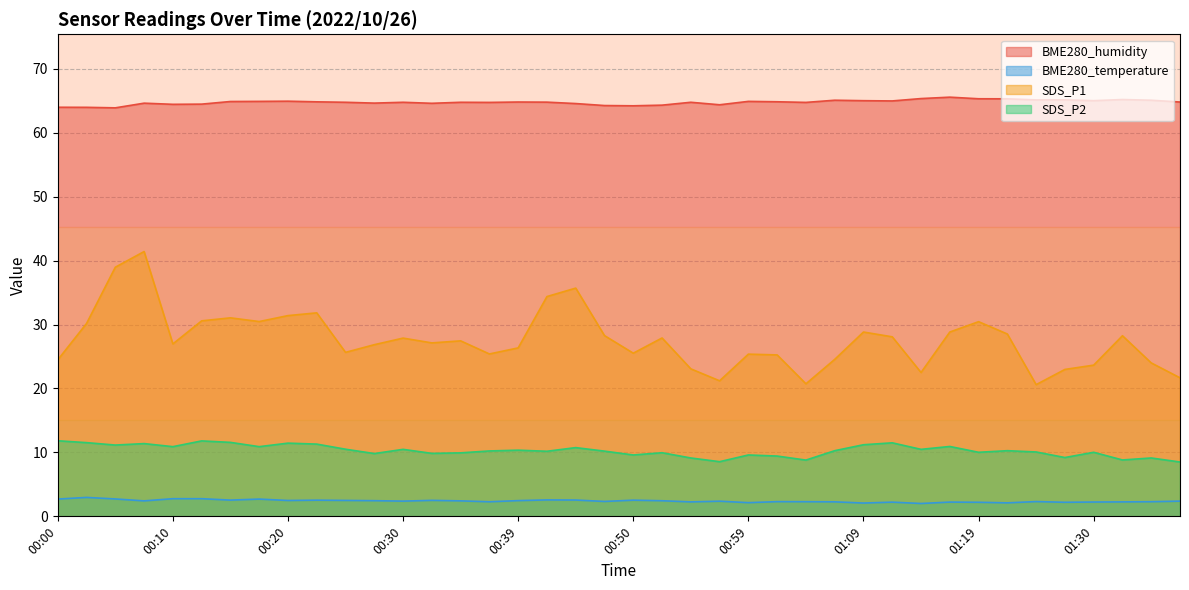

At which label does BME280_humidity first exceed 64?

00:08